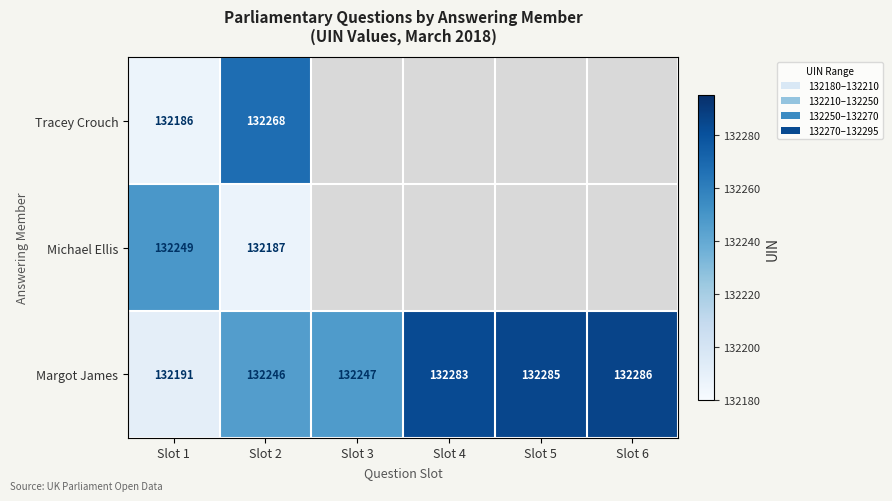

What is the average value of the Margot James series?

132256